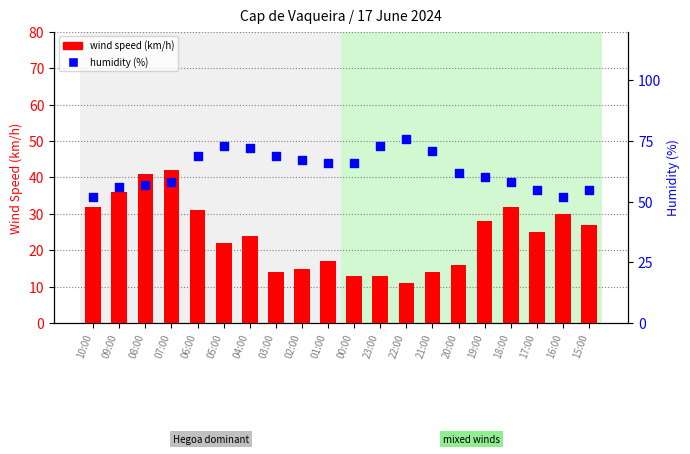

At which category is the sum across all series the highest?

07:00